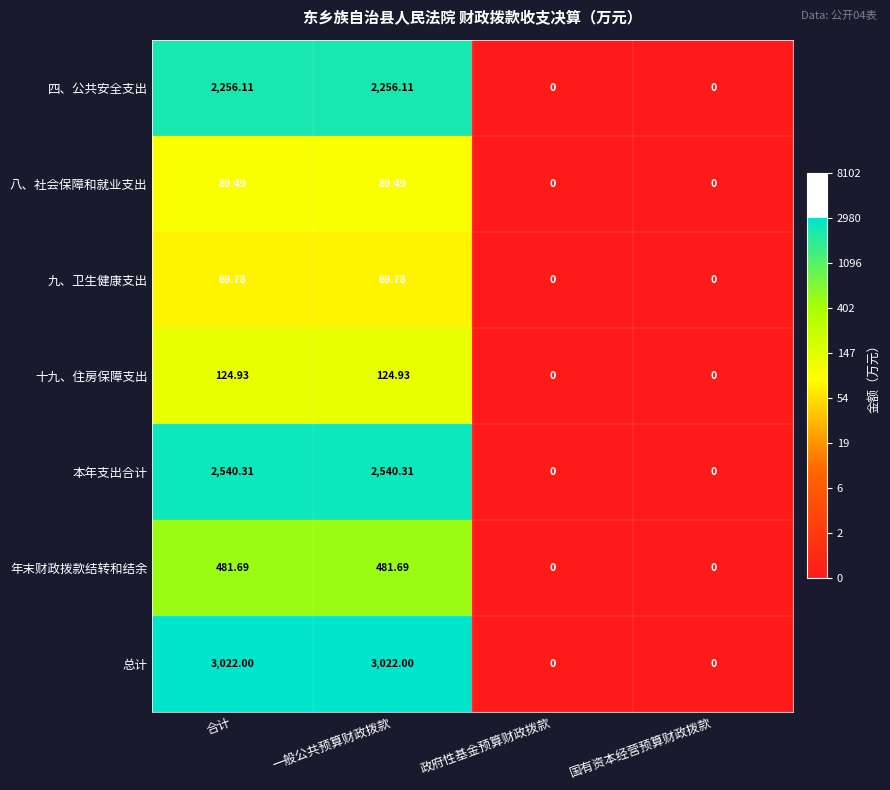

Which series has the largest total across all categories?

总计